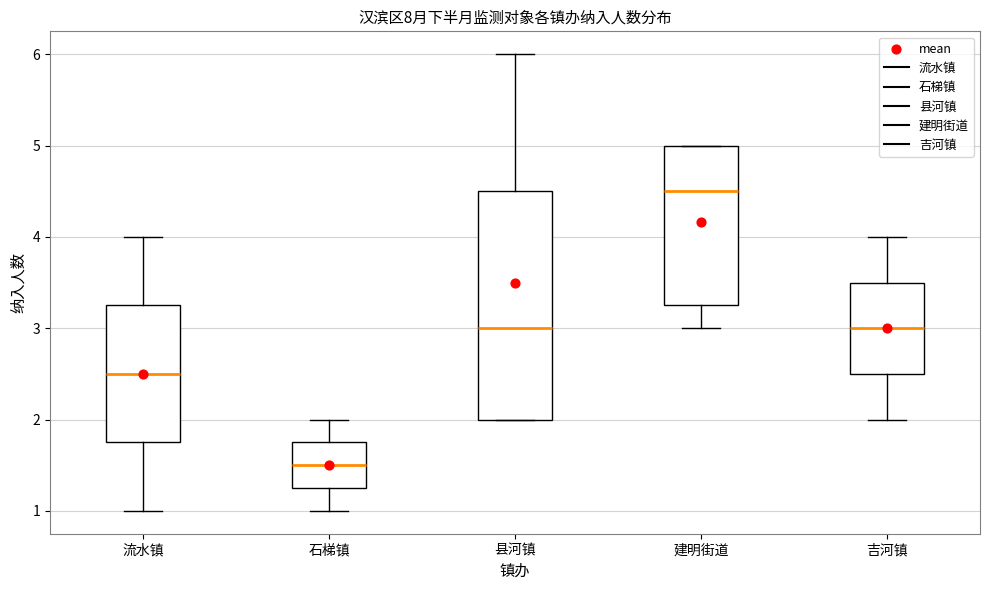

Which box's median line is the lowest?

石梯镇